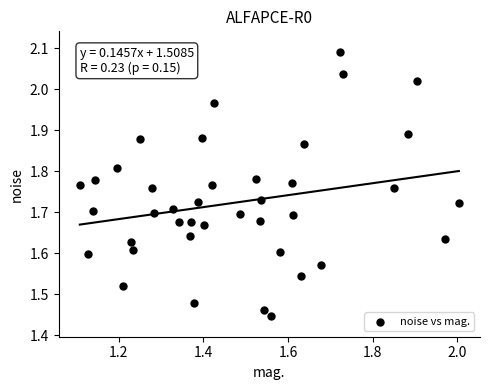

What is the range of Y values (max minus min)?

0.6